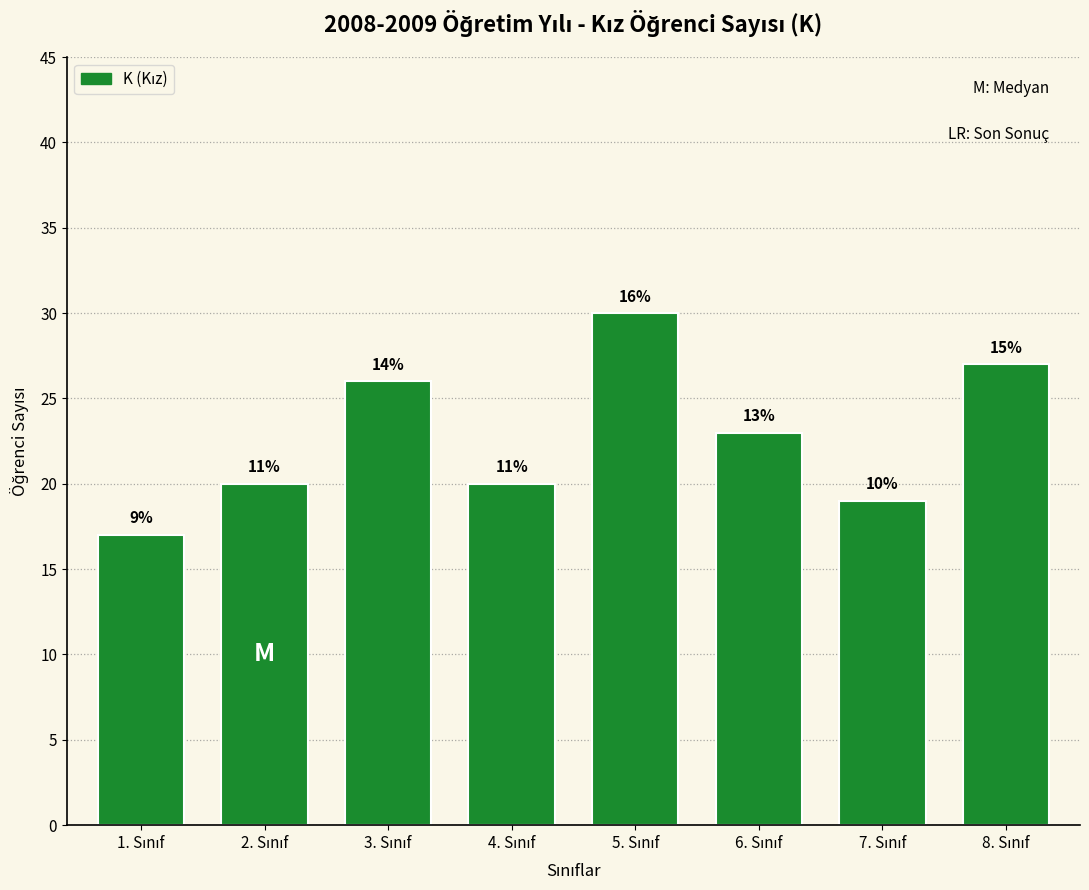

Are the bars horizontal?

No